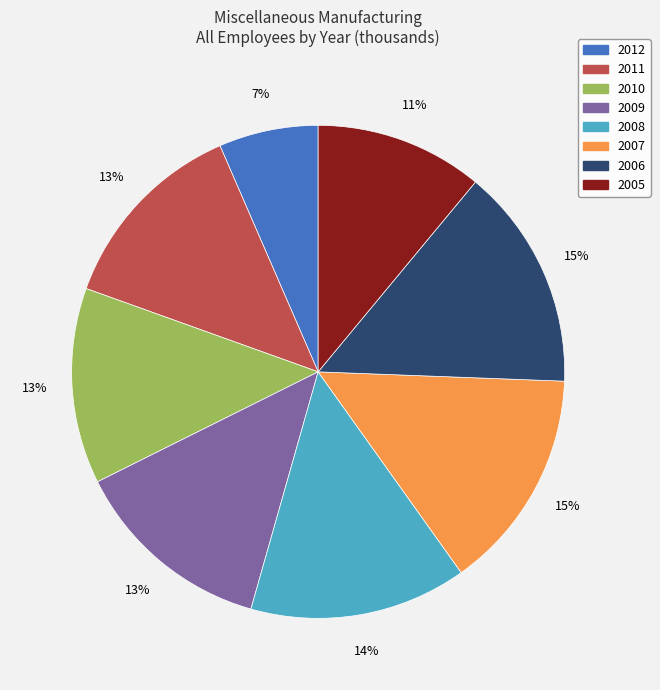

Is there any slice that represents more than half of the pie?

No